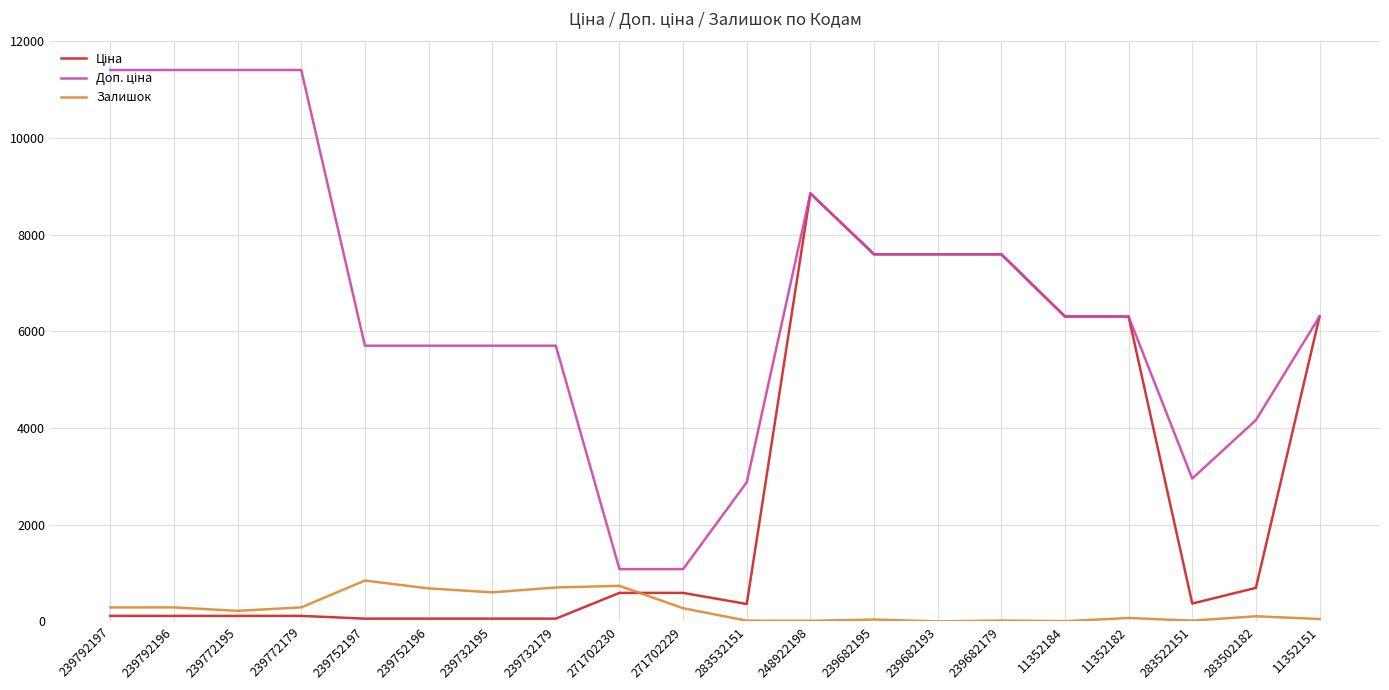

At which category is the sum across all series the highest?

248922198